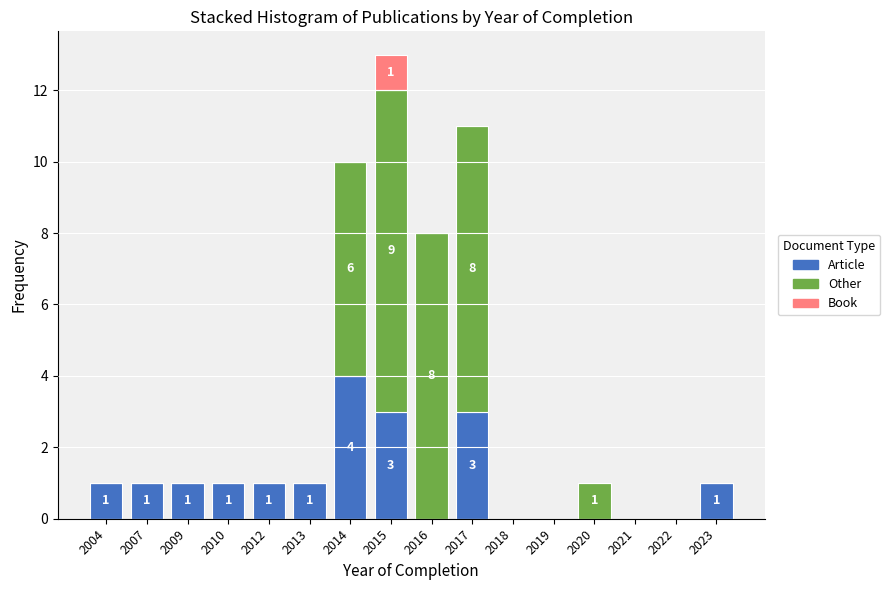

Is it true that Article equals 3 at 2017?

True